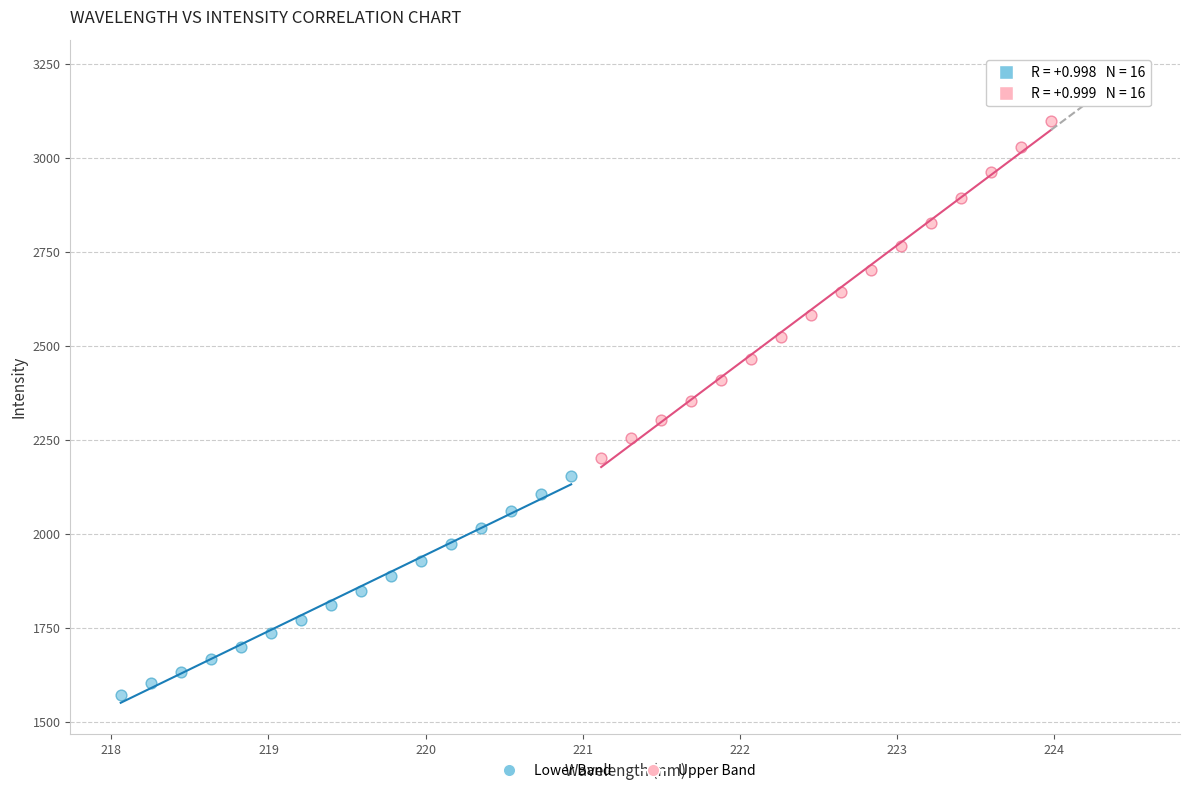

Which series reaches the minimum Y coordinate?

Lower Band